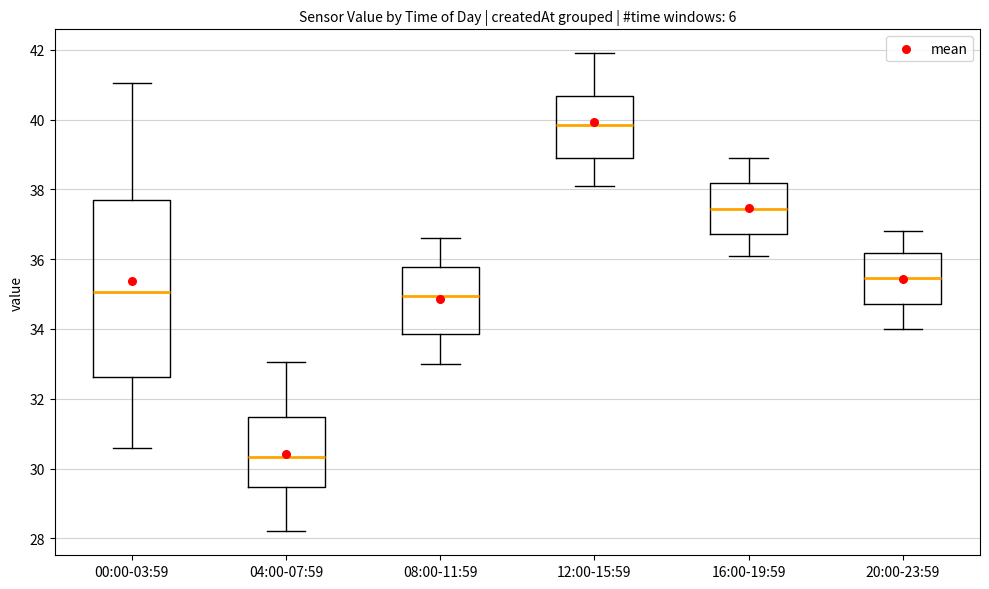

Which box's median line is the lowest?

04:00-07:59